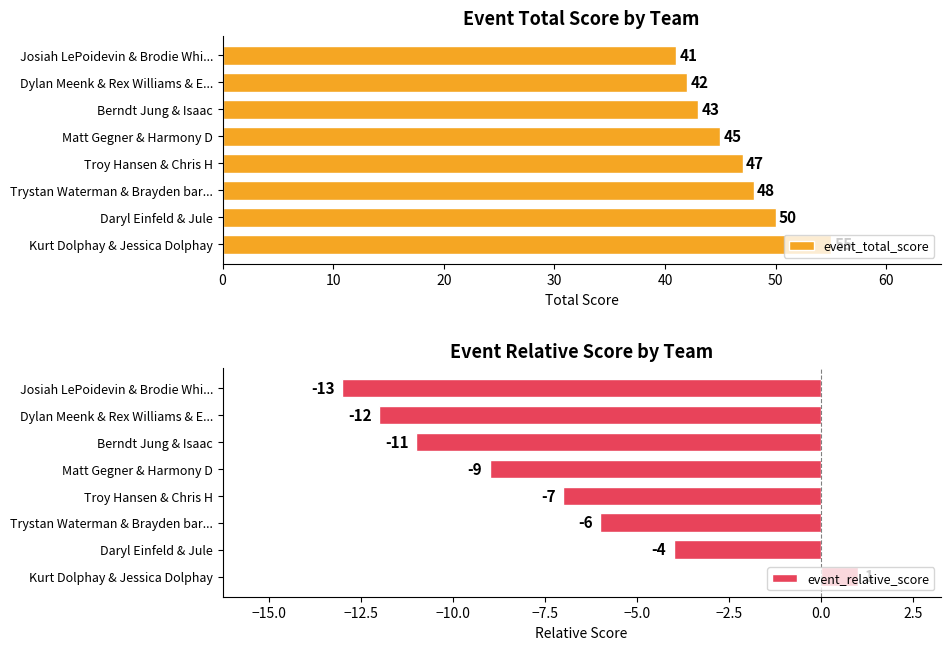

What is the difference between the event_total_score values at Kurt Dolphay & Jessica Dolphay and Matt Gegner & Harmony D?

10